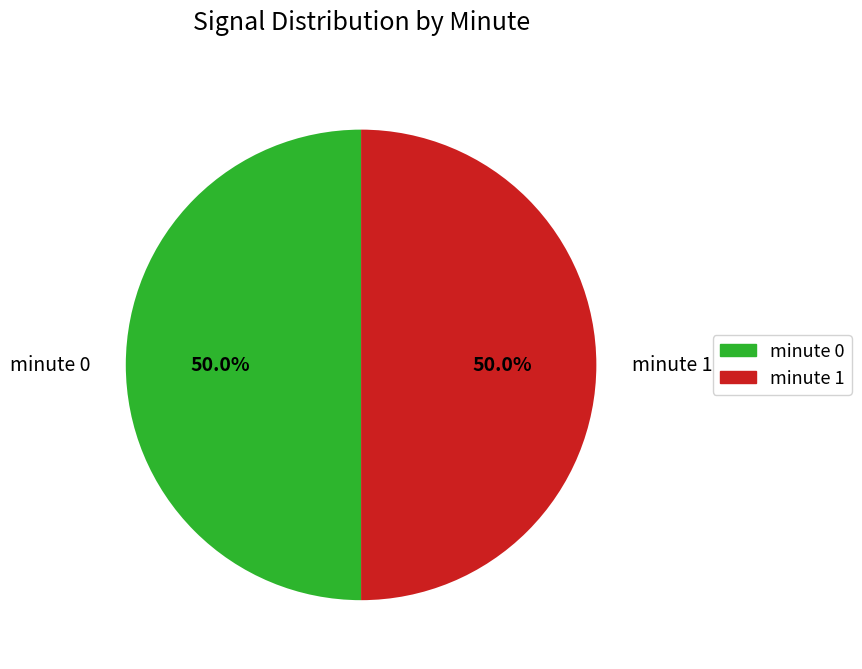

To the nearest percent, what is the difference between the largest and smallest slice percentages?

0%